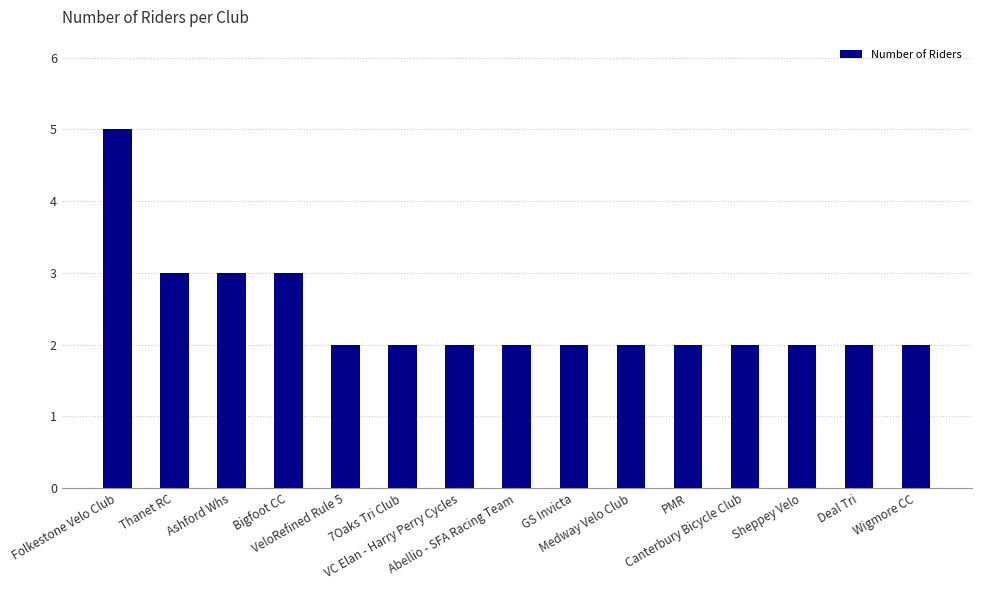

What is the label of the 10th bar from the left?

Medway Velo Club